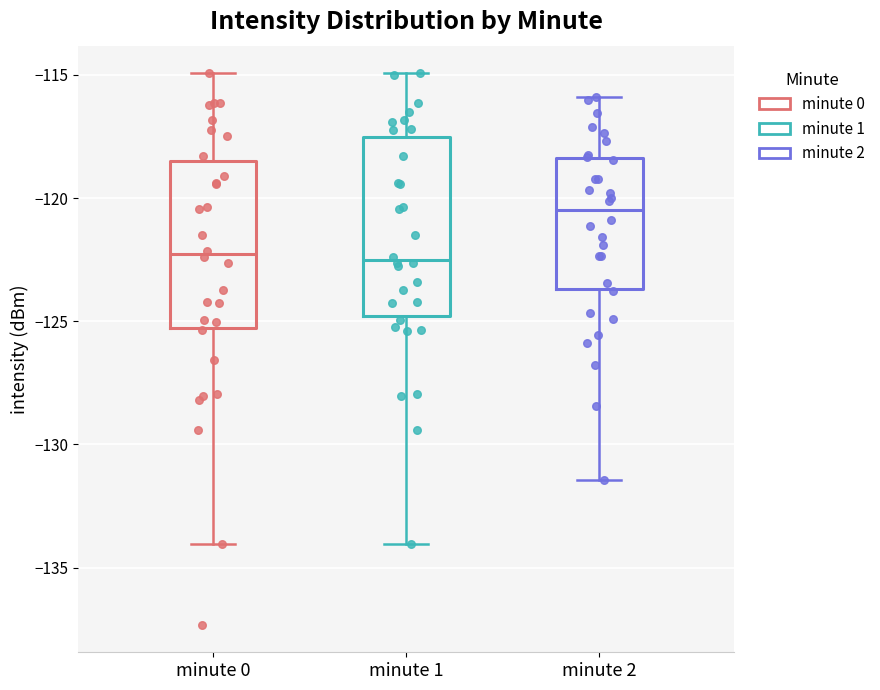

Reading left to right, read every box against the y-axis: the position of its median line, the range the box covers, and the ends of its whiskers. The values are not printed on the chart, so give them approximately, as read against the axis.

minute 0: median -122.5, box -125.5 to -118.5, whiskers -134.0 to -115.0
minute 1: median -122.5, box -125.0 to -117.5, whiskers -134.0 to -115.0
minute 2: median -120.5, box -123.5 to -118.5, whiskers -131.5 to -116.0